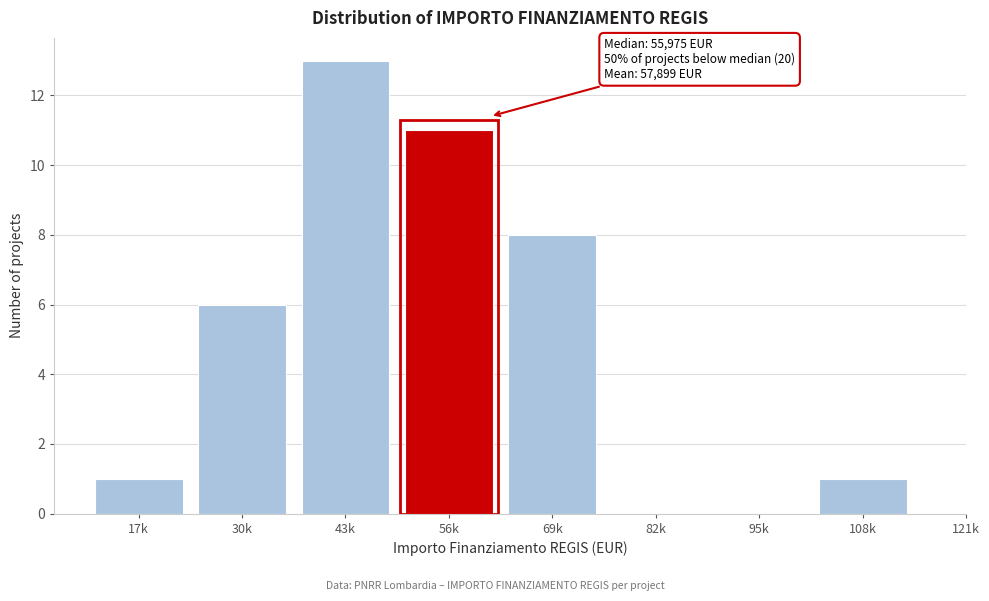

Reading left to right, what are all the values shown in this chart?

17k=1	30k=6	43k=13	56k=11	69k=8	82k=0	95k=0	108k=1